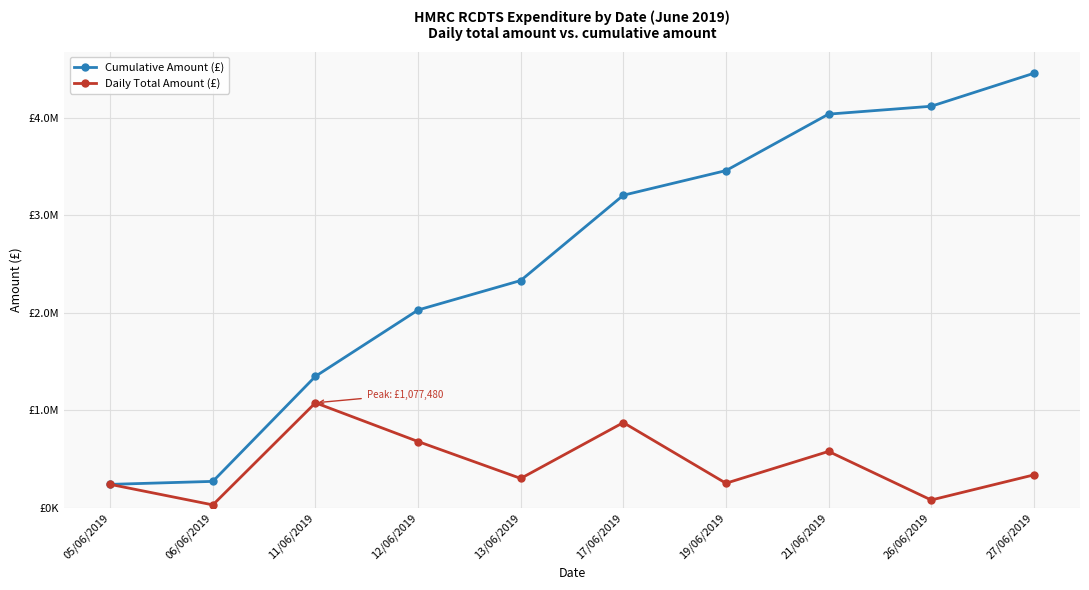

The Cumulative Amount (£) series shows 7141156.7 at 27/06/2019. True or false?

False